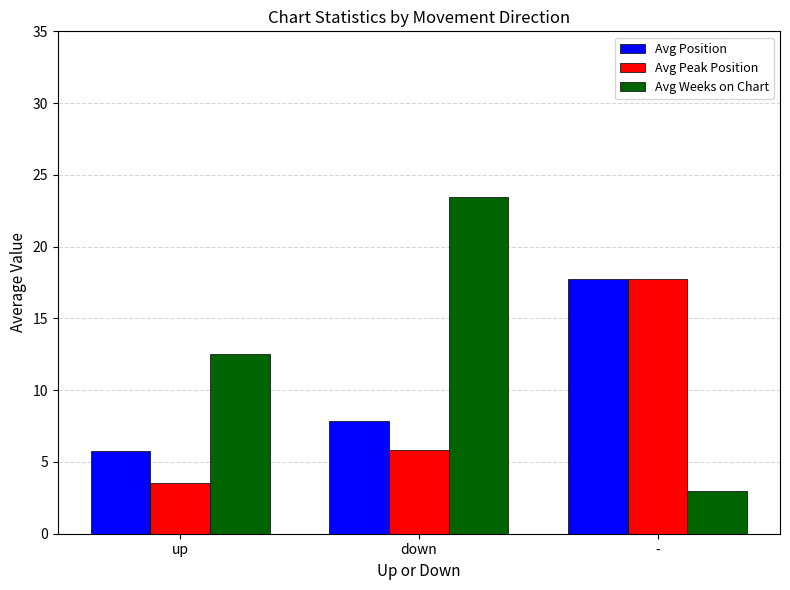

What is the sum of the Avg Peak Position values at - and up?

21.3